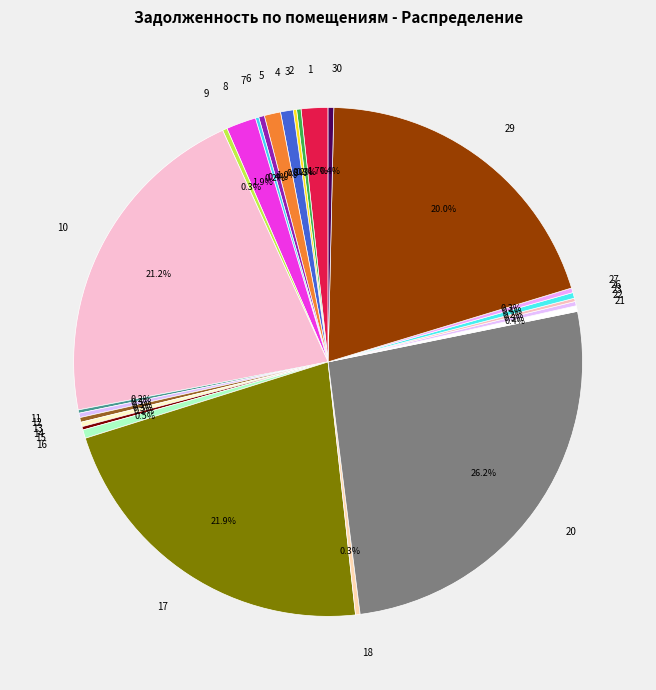

Between 16 and 8, which is larger?

8